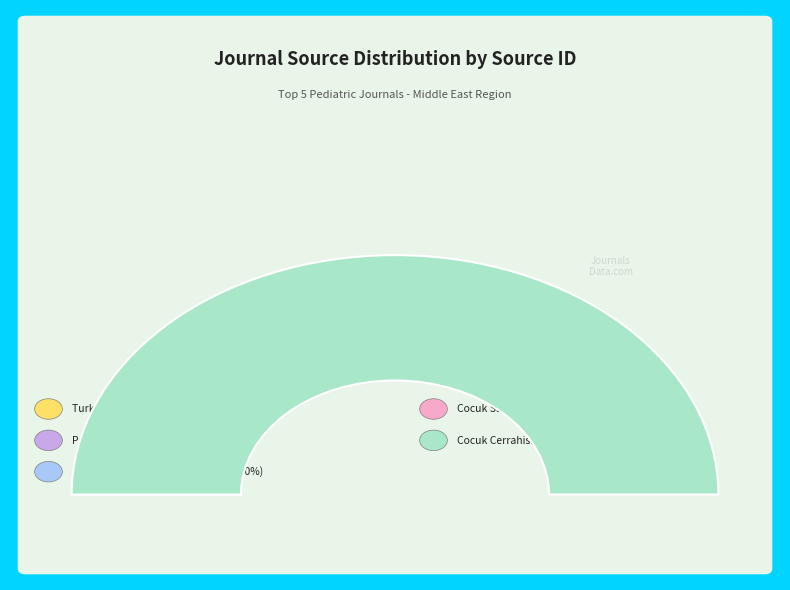

Count the number of slices in the pie.

5